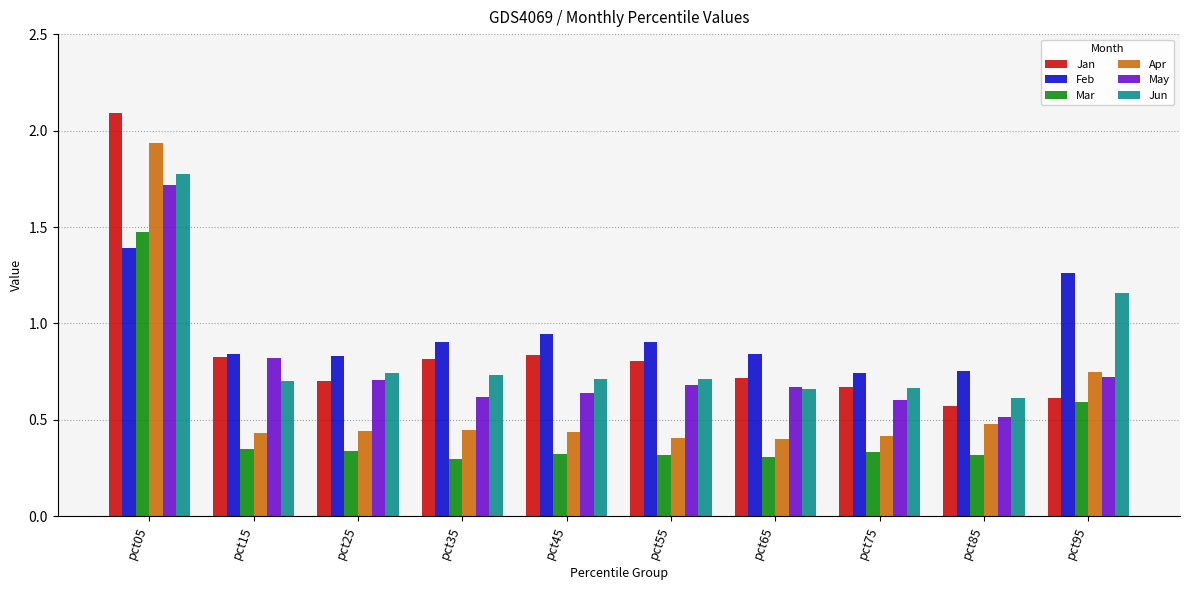

What is the difference between the highest and lowest values at pct15?

0.5